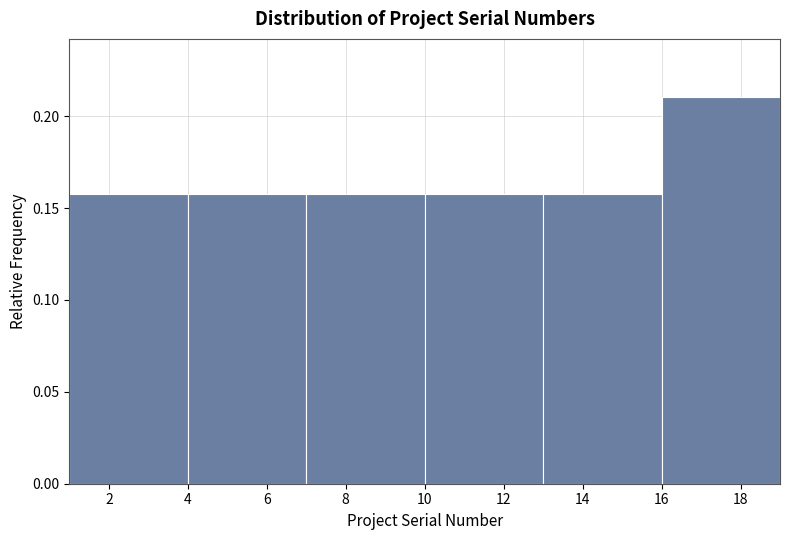

Over which range of the x-axis is the bar tallest?

16 to 19